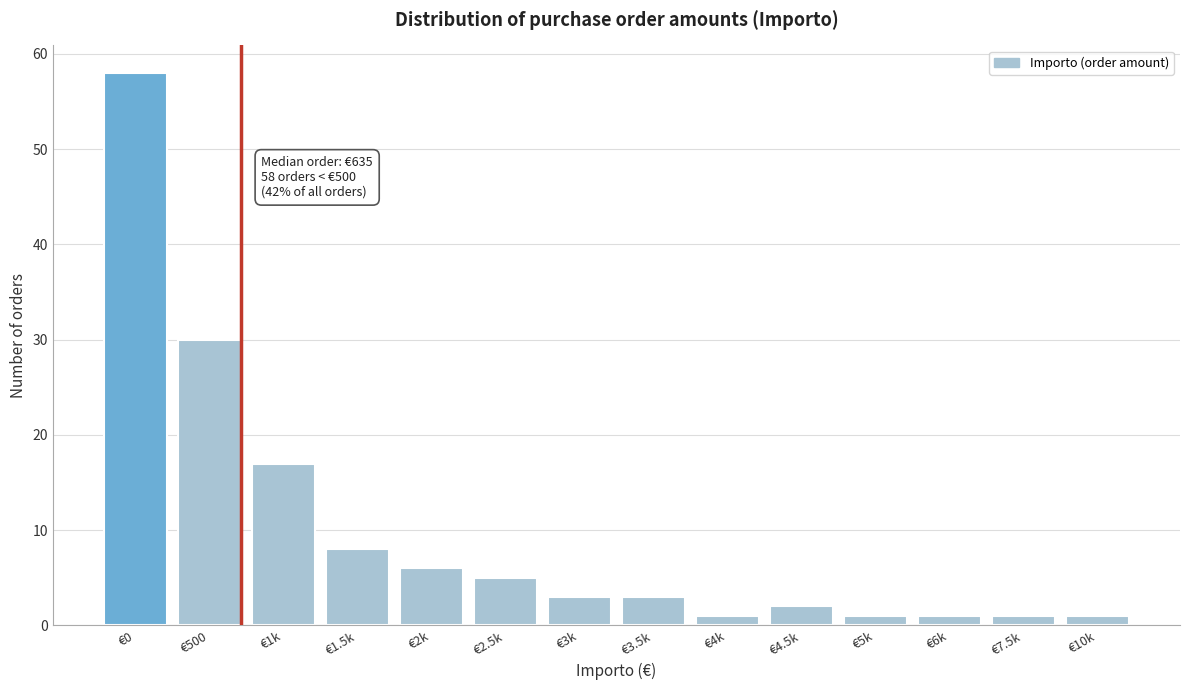

Reading left to right, transcribe all the data shown in this chart.

€0=58	€500=30	€1k=17	€1.5k=8	€2k=6	€2.5k=5	€3k=3	€3.5k=3	€4k=1	€4.5k=2	€5k=1	€6k=1	€7.5k=1	€10k=1